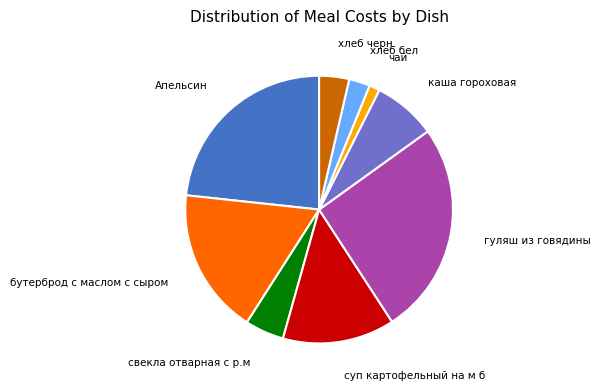

Is there any slice that represents more than half of the pie?

No